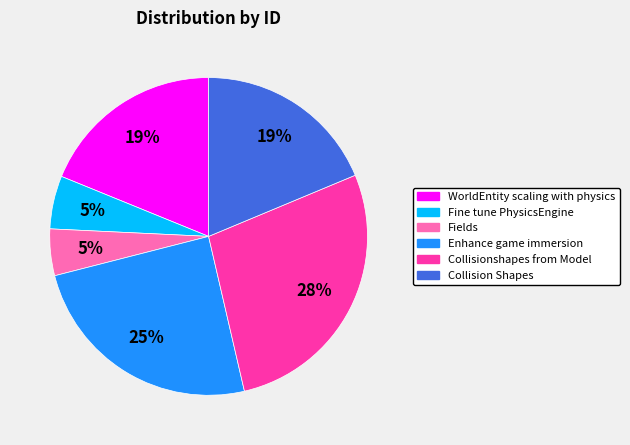

Which slice is the largest?

Collisionshapes from Model